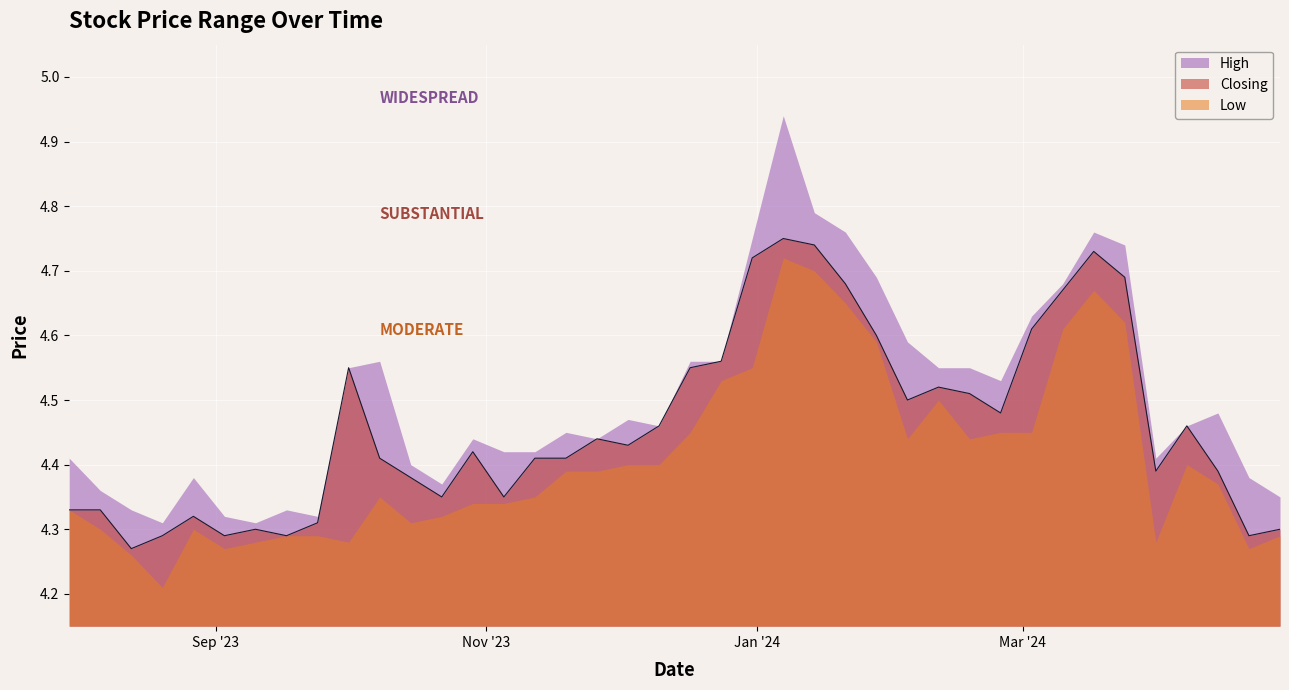

At which label is Closing closest to 4?

13/08/2023